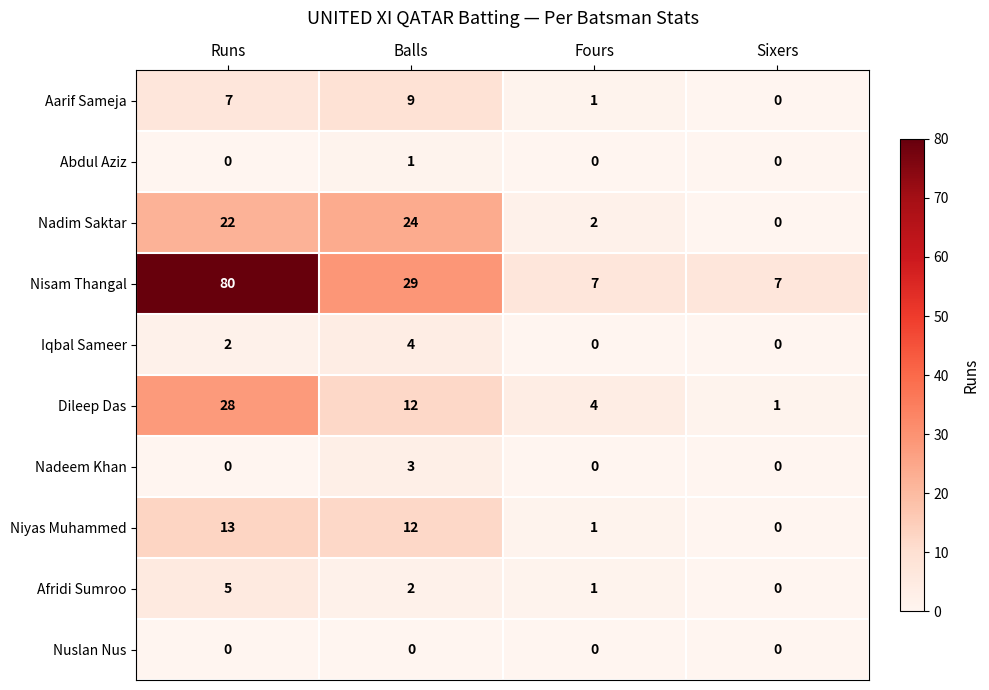

Which series has the largest total across all categories?

Nisam Thangal